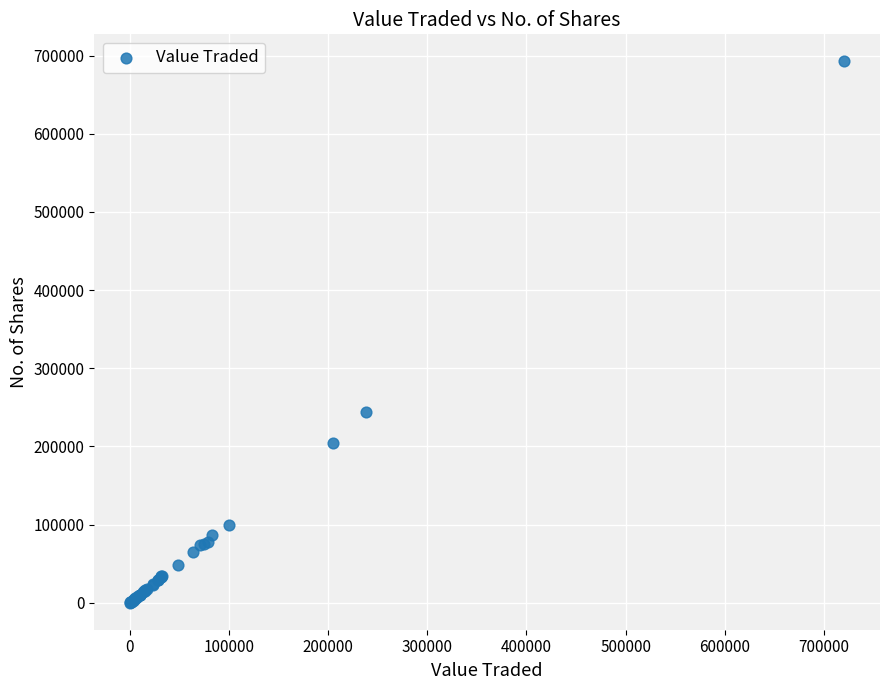

What Y value in the scatter plot is closest to 346340?

243612